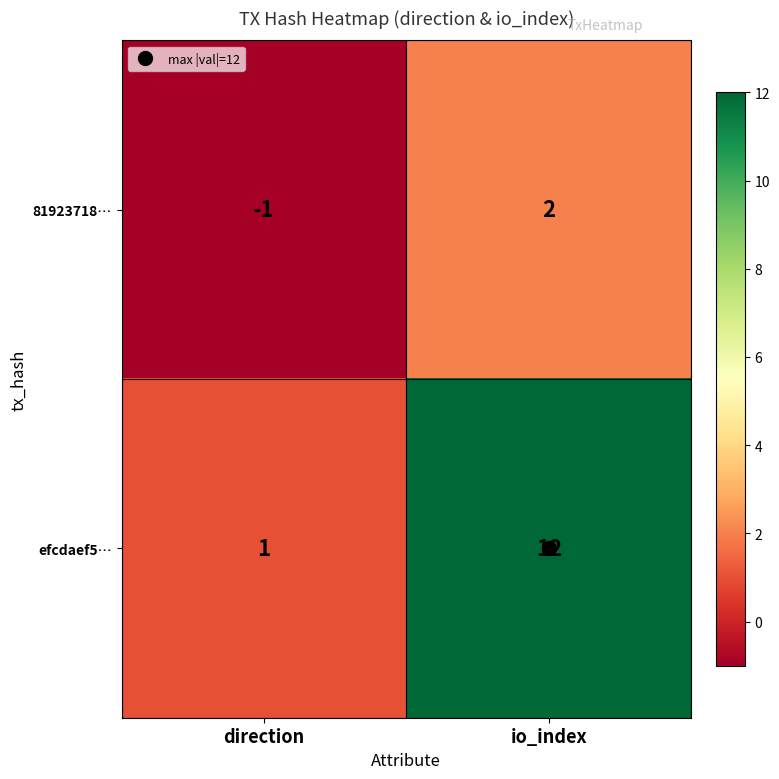

Between direction and io_index, which series saw the biggest shift?

efcdaef5…